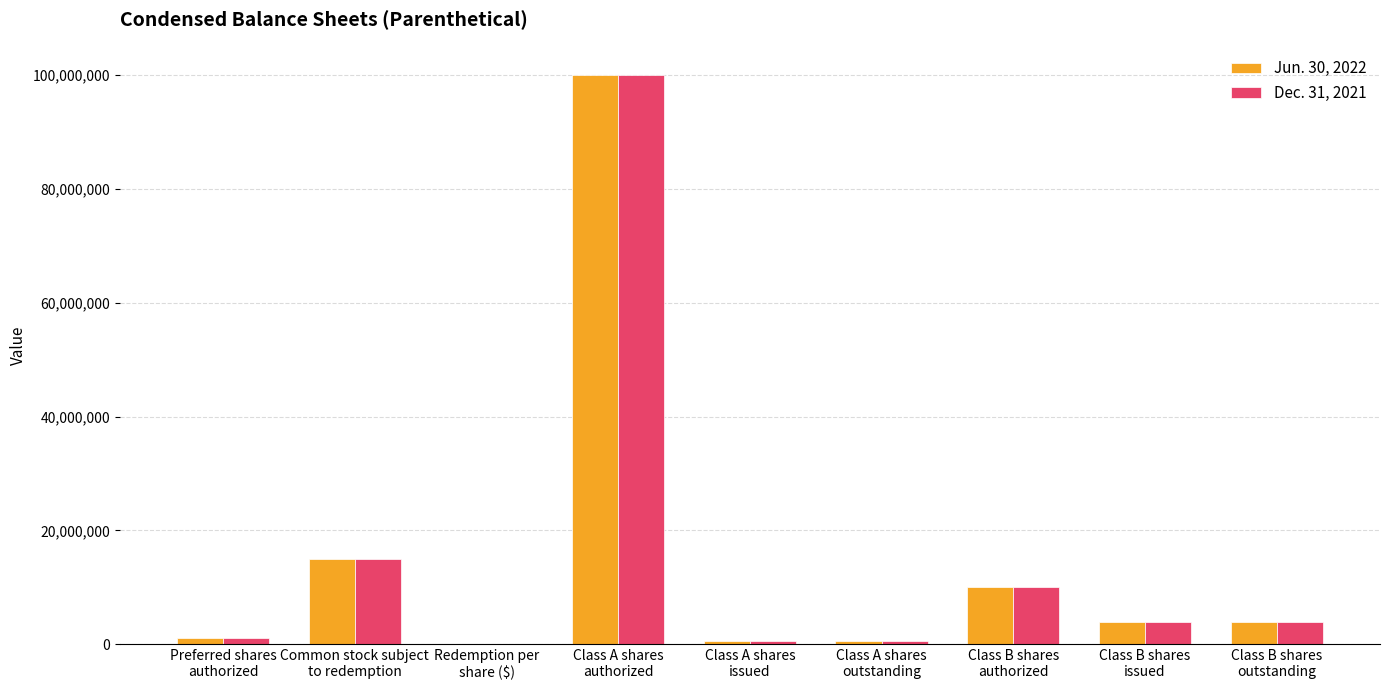

How many groups of bars are there?

9